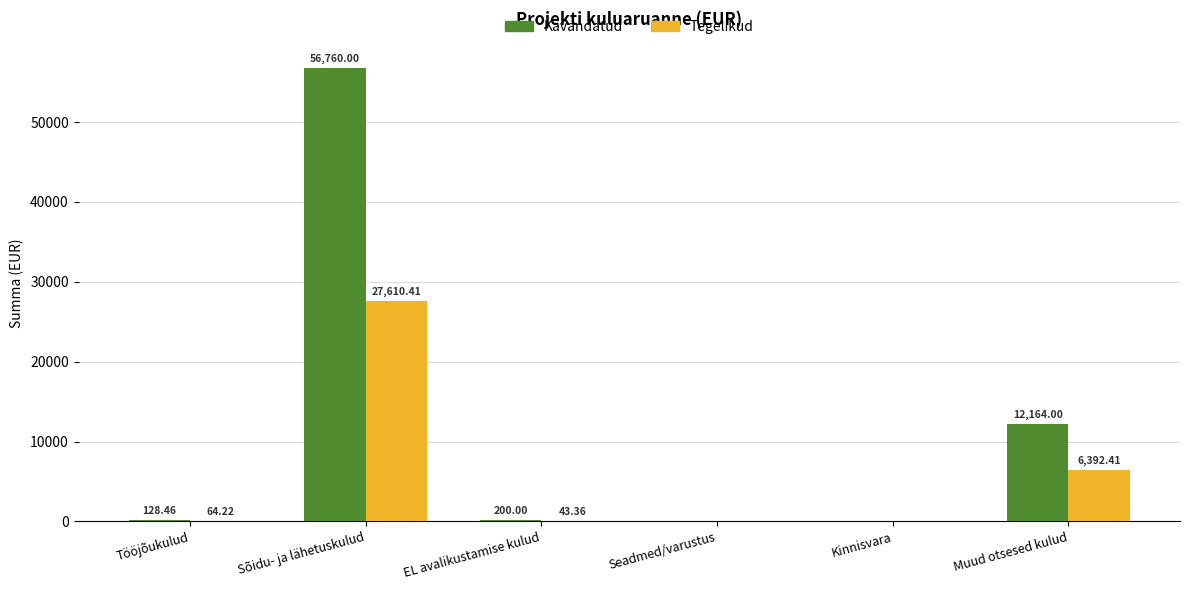

The Kavandatud series shows 96579.0 at Sõidu- ja lähetuskulud. True or false?

False